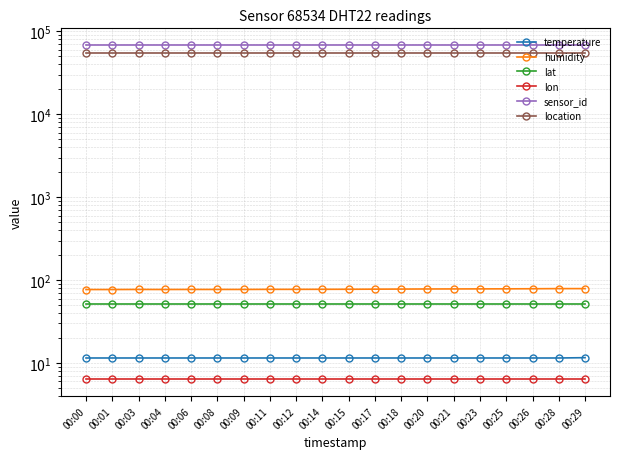

Is the value of humidity at 00:23 greater than the value of location at 00:25?

No